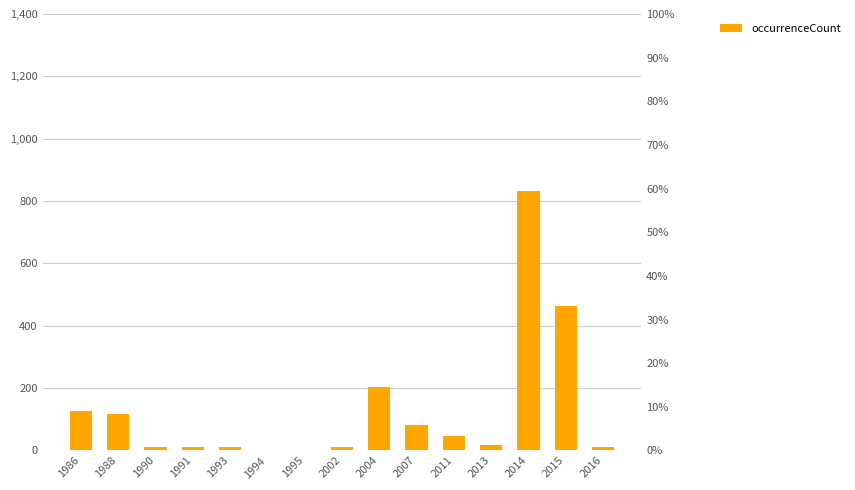

The chart shows a value of 2 at 1994. True or false?

True